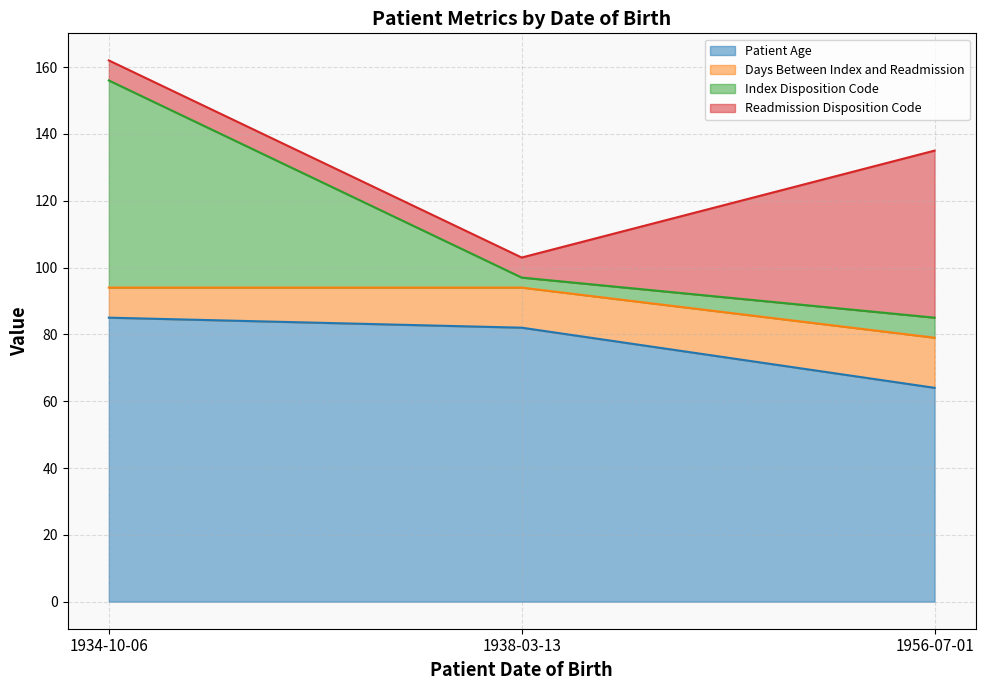

What is the label of the 2nd point from the right?

1938-03-13